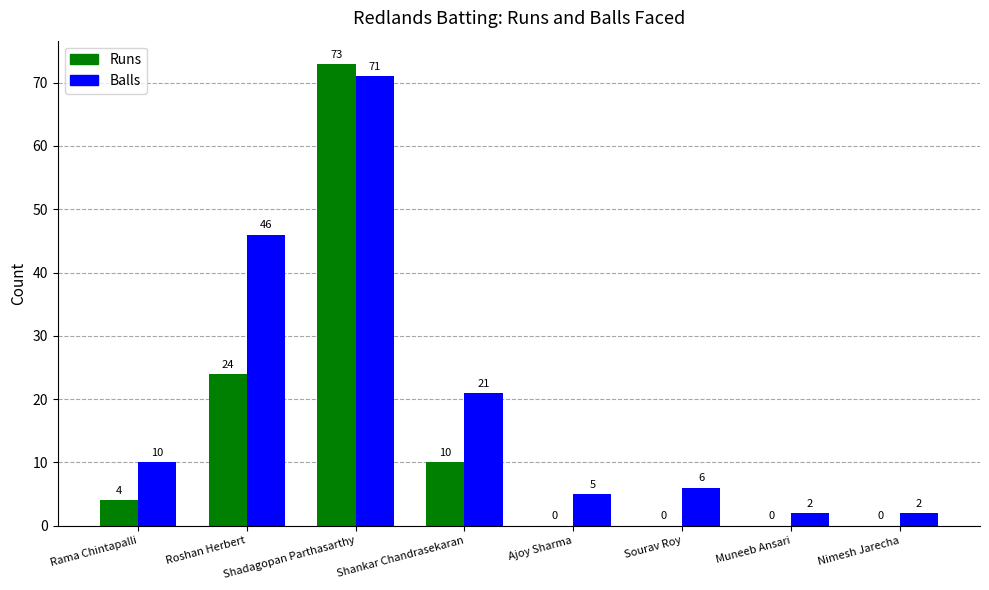

Is it true that Runs equals 43 at Muneeb Ansari?

False